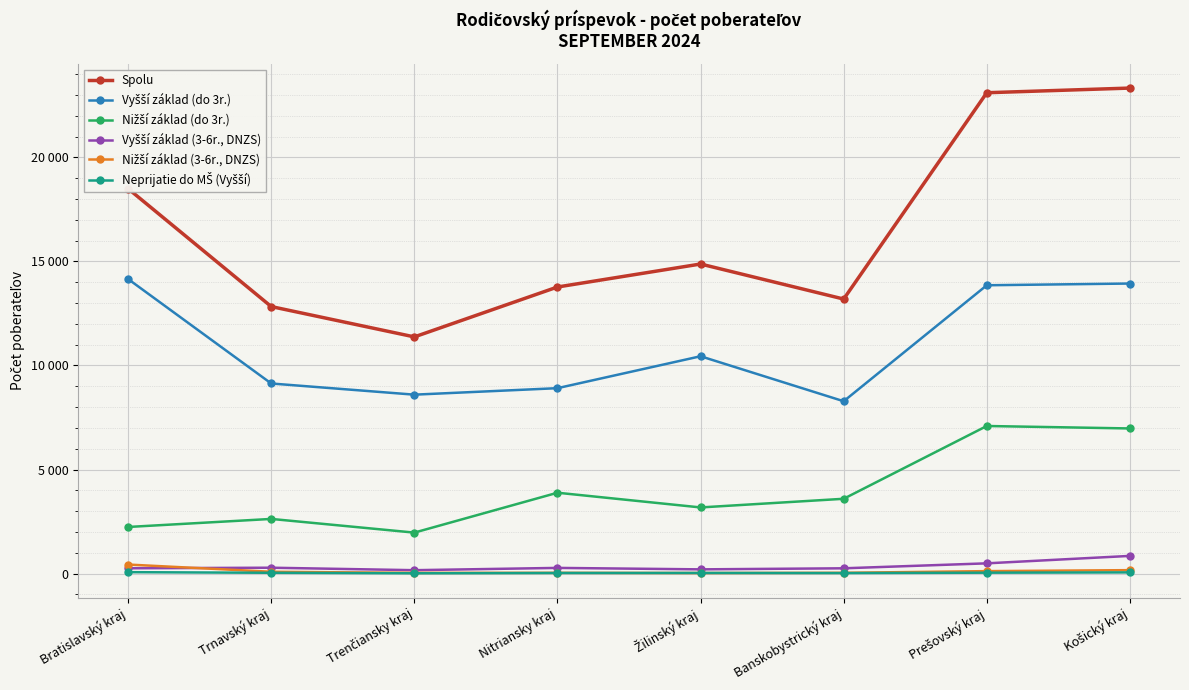

What is the value of the Vyšší základ (do 3r.) point at the 7th from the left?

13855